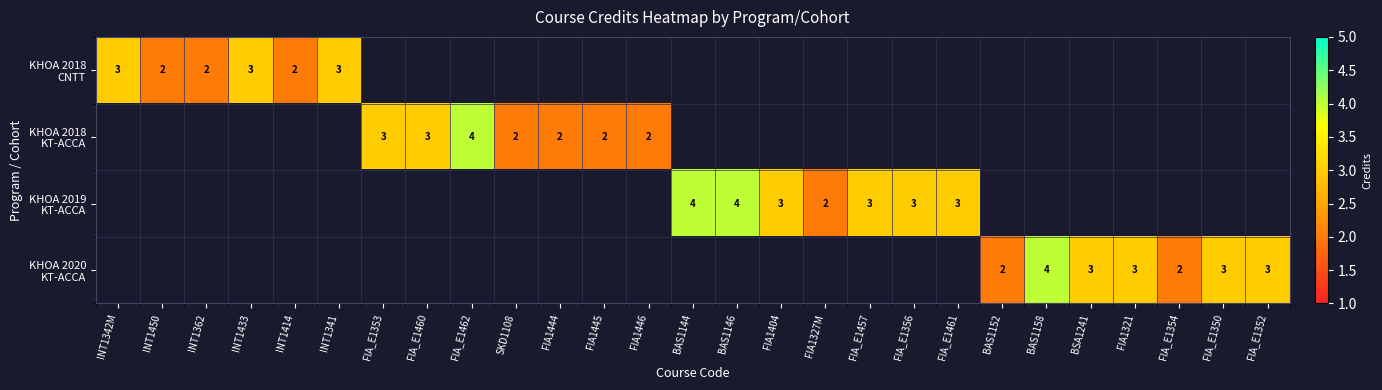

At FIA_E1356, list the series in order from smallest to largest.

KHOA 2018 CNTT, KHOA 2018 KT-ACCA, KHOA 2020 KT-ACCA, KHOA 2019 KT-ACCA